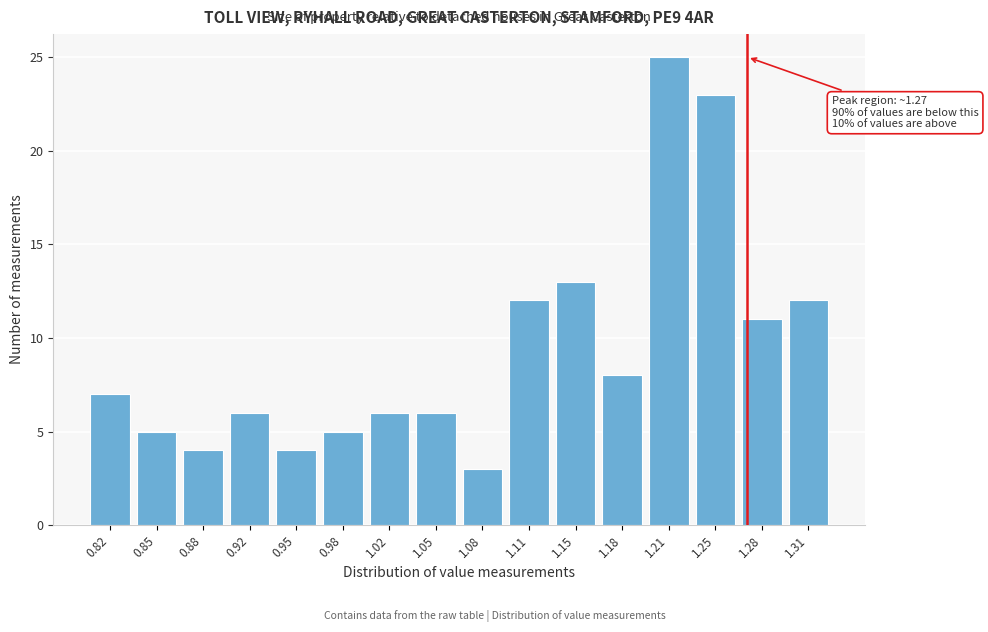

Which range on the x-axis has the tallest bar?

1.200 to 1.230